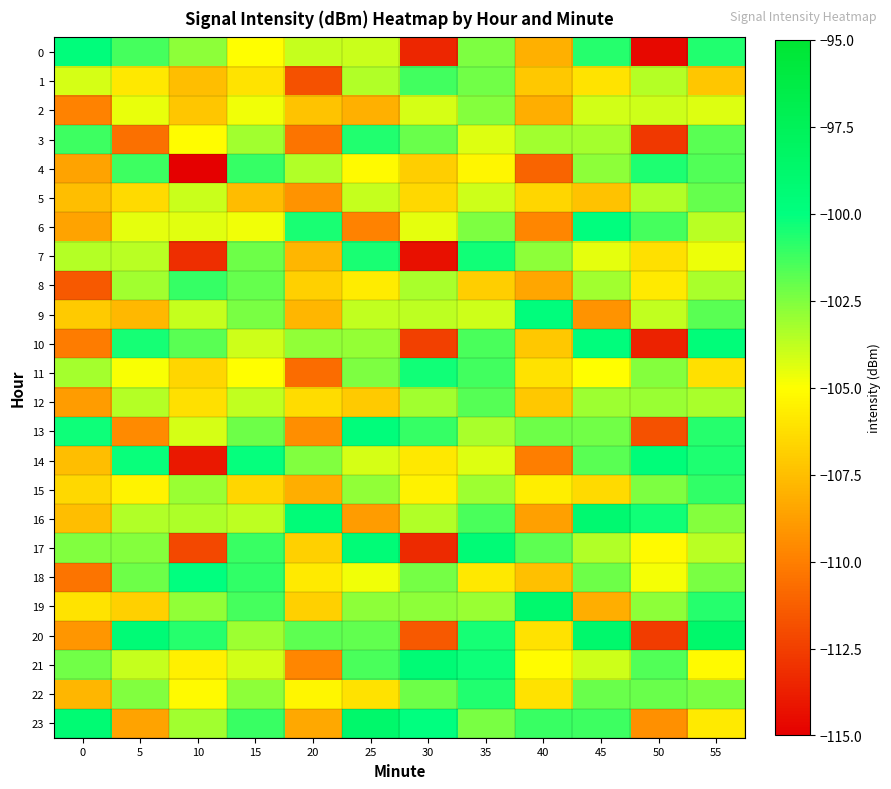

Which series has the largest total across all categories?

23